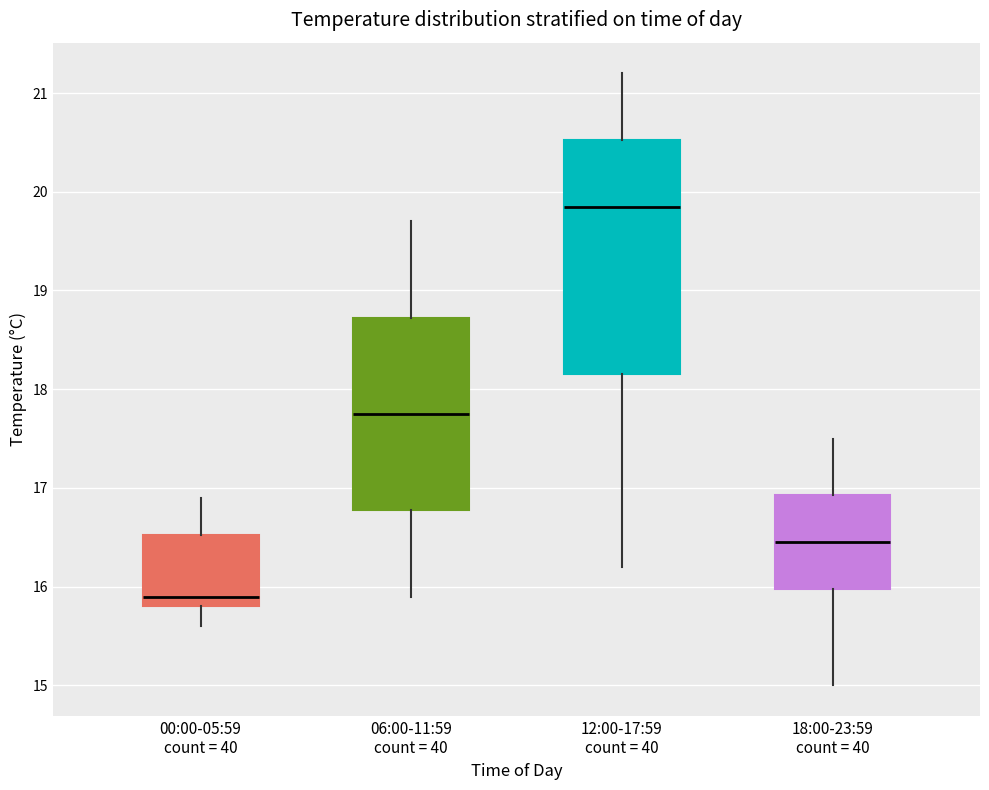

Reading left to right, read every box against the y-axis: the position of its median line, the range the box covers, and the ends of its whiskers. The values are not printed on the chart, so give them approximately, as read against the axis.

00:00-05:59 count = 40: median 15.9, box 15.8 to 16.5, whiskers 15.6 to 16.9
06:00-11:59 count = 40: median 17.8, box 16.8 to 18.7, whiskers 15.9 to 19.7
12:00-17:59 count = 40: median 19.9, box 18.2 to 20.5, whiskers 16.2 to 21.2
18:00-23:59 count = 40: median 16.5, box 16.0 to 16.9, whiskers 15.0 to 17.5